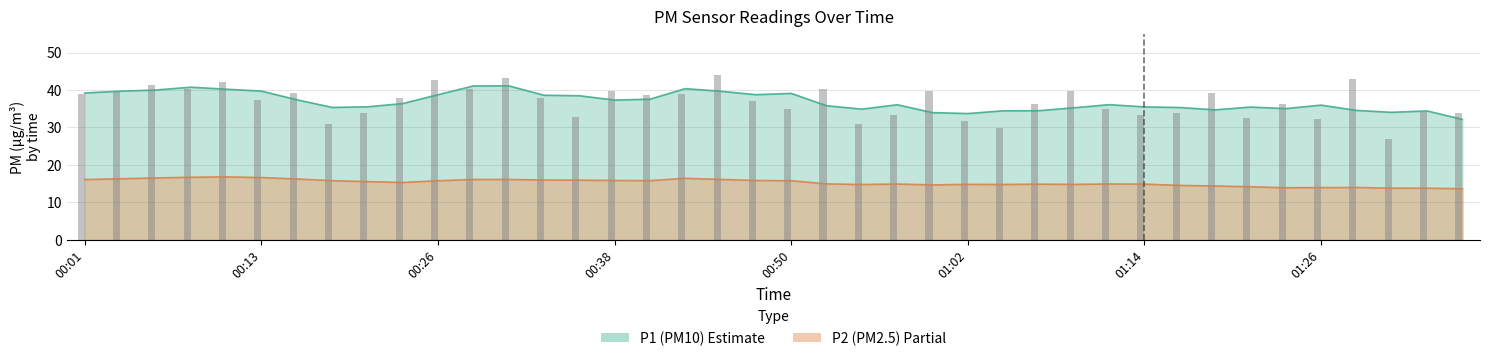

What is the label of the 6th bar from the left?

00:13